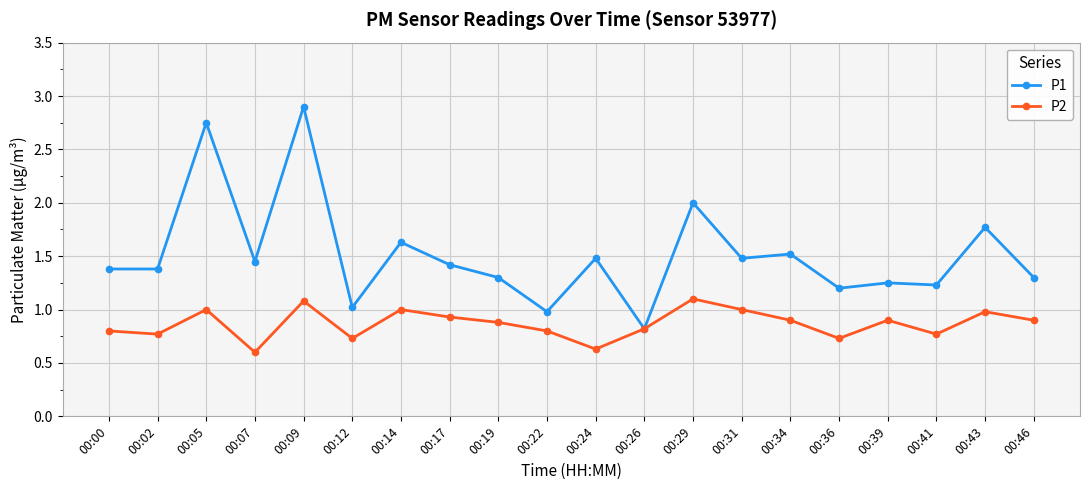

What is the value of the P2 point at the 14th from the left?

1.0